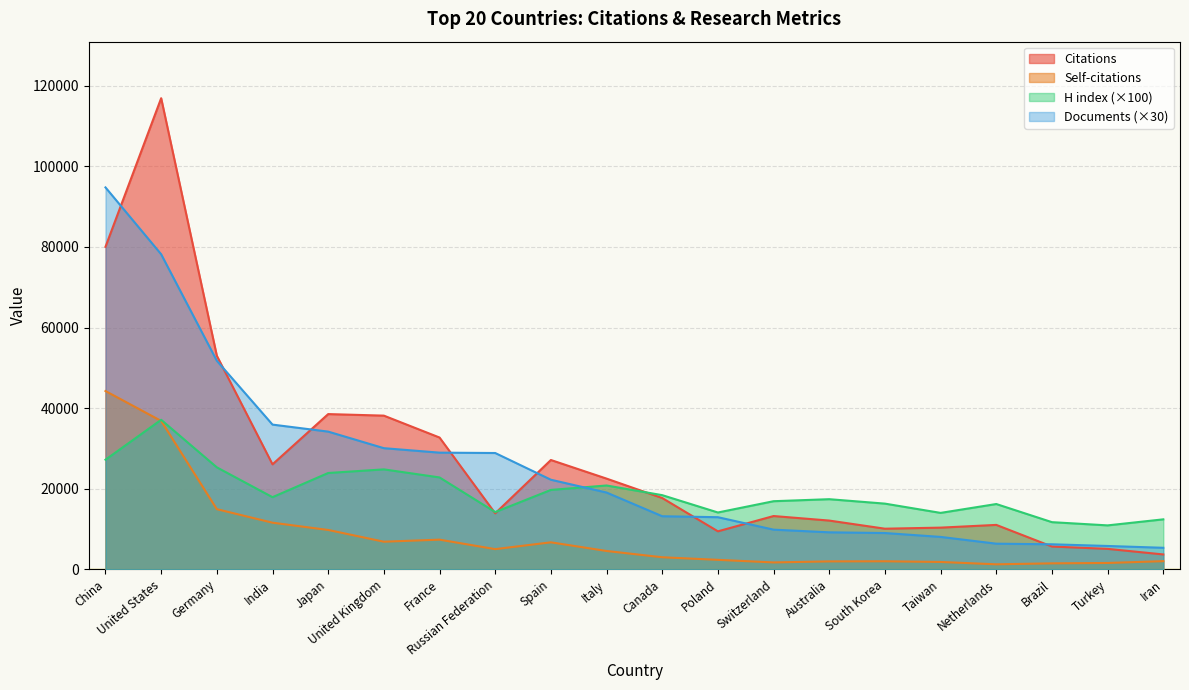

What is the value of the Self-citations point at the 6th from the left?

6850